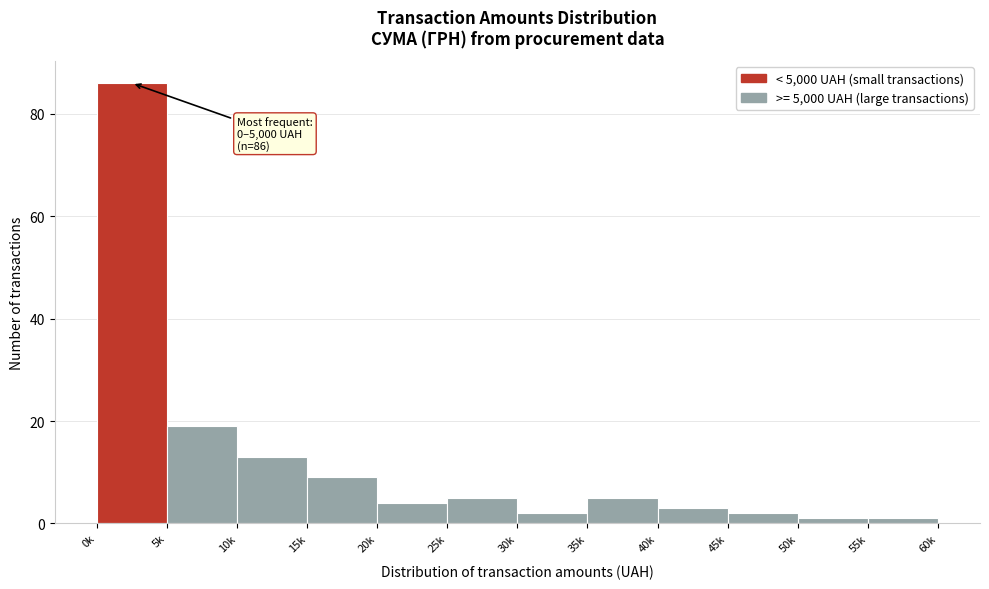

Reading left to right, extract all data points from this chart.

0k=86	5k=19	10k=13	15k=9	20k=4	25k=5	30k=2	35k=5	40k=3	45k=2	50k=1	55k=1